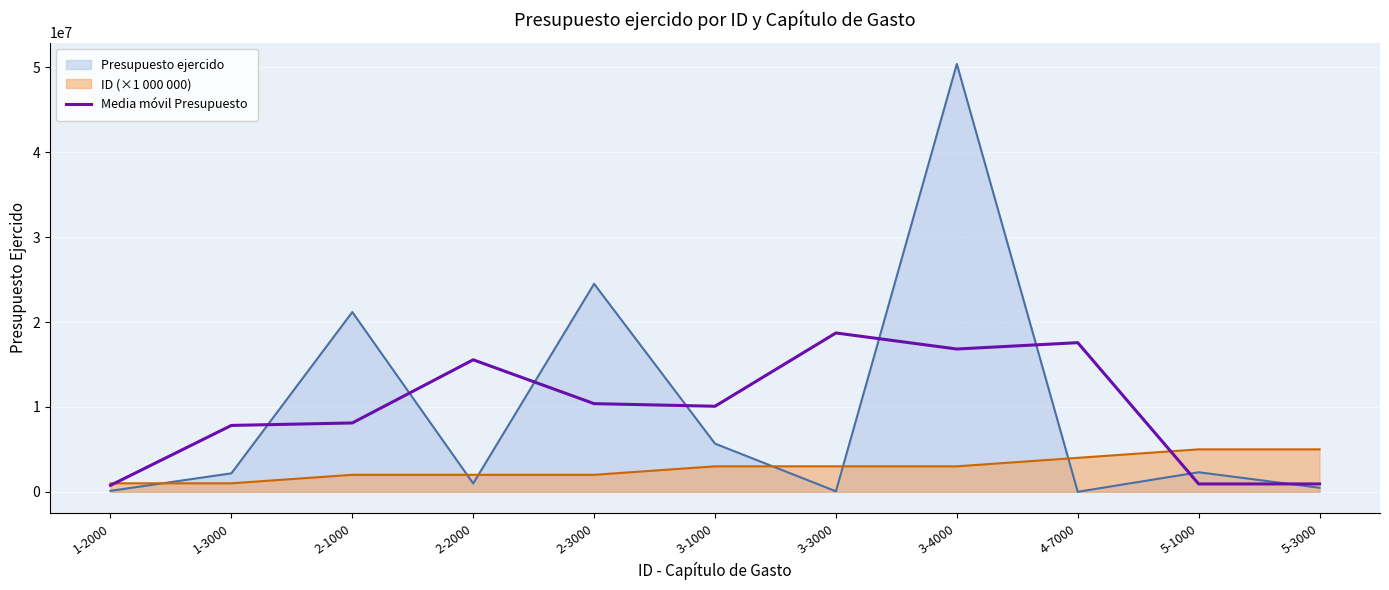

Rank the series by their maximum value, from lowest to highest.

ID (×1 000 000), Media móvil Presupuesto, Presupuesto ejercido